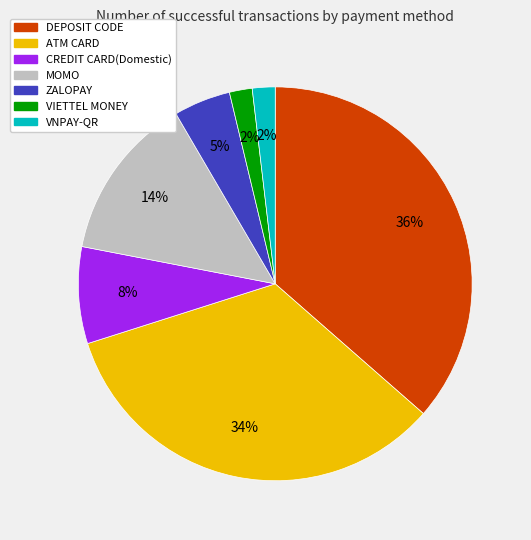

Between VNPAY-QR and ATM CARD, which is larger?

ATM CARD